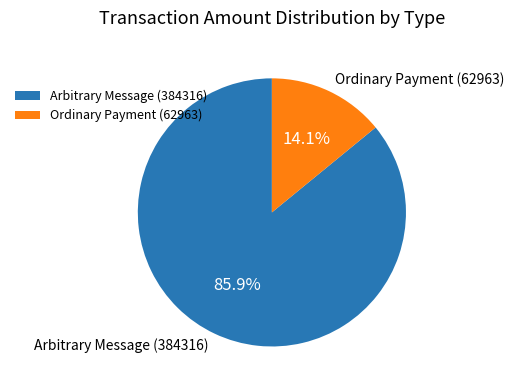

Which slice is the smallest?

Ordinary Payment (62963)